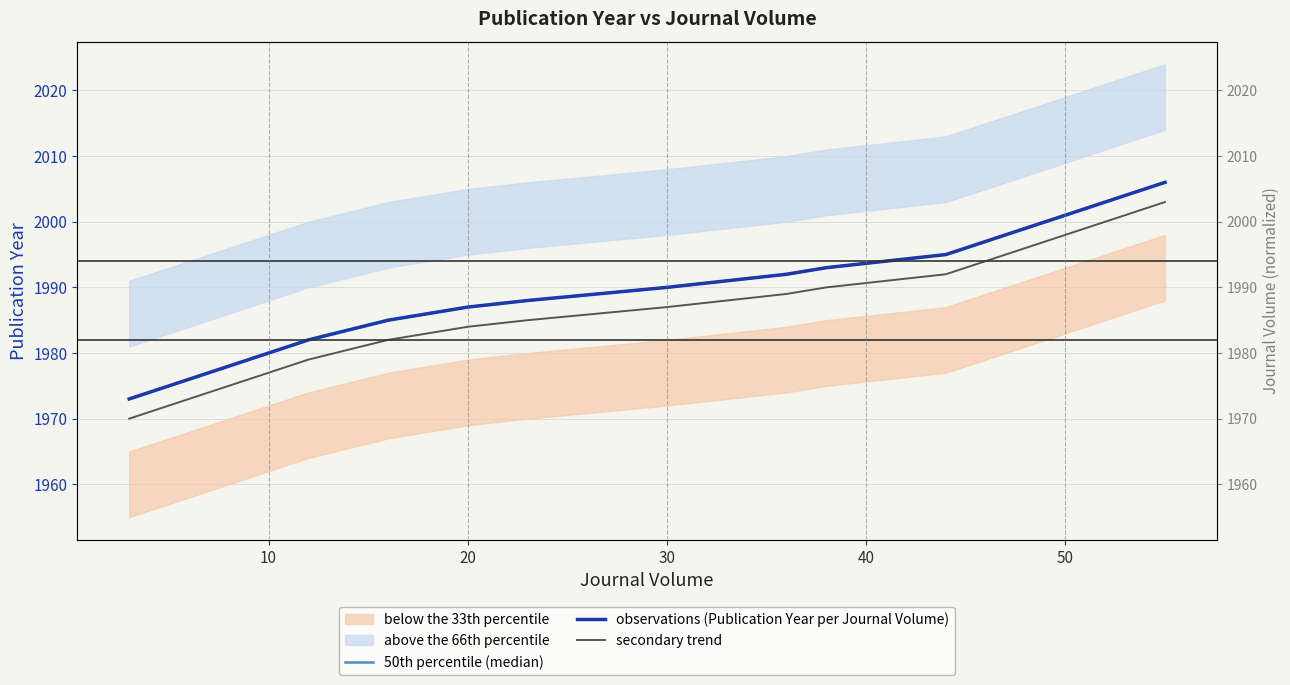

Reading right to left, transcribe all the data shown in this chart.

50th percentile (median): 2006	2005	2004	2003	2002	1995	1995	1994	1993	1992	1990	1988	1987	1987	1985	1982	1981	1981	1980	1974	1973
observations (Publication Year per Journal Volume): 2006	2005	2004	2003	2002	1995	1995	1994	1993	1992	1990	1988	1987	1987	1985	1982	1981	1981	1980	1974	1973
secondary trend: 2003	2002	2001	2000	1999	1992	1992	1991	1990	1989	1987	1985	1984	1984	1982	1979	1978	1978	1977	1971	1970